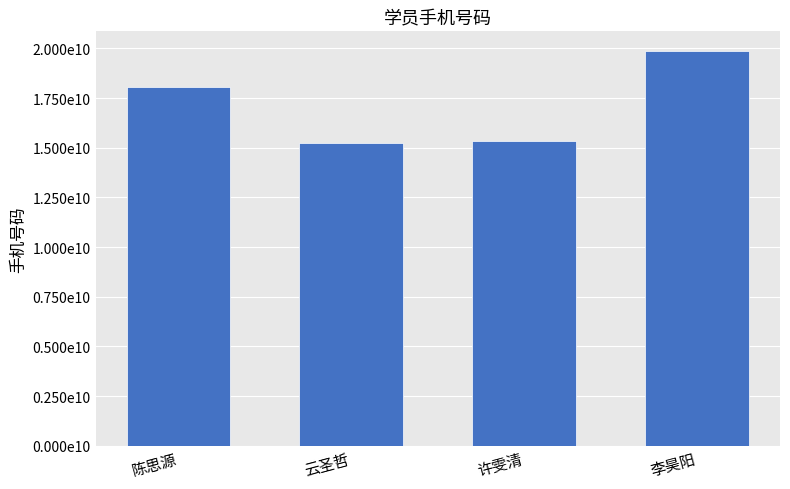

What is the label of the 2nd bar from the right?

许雯清